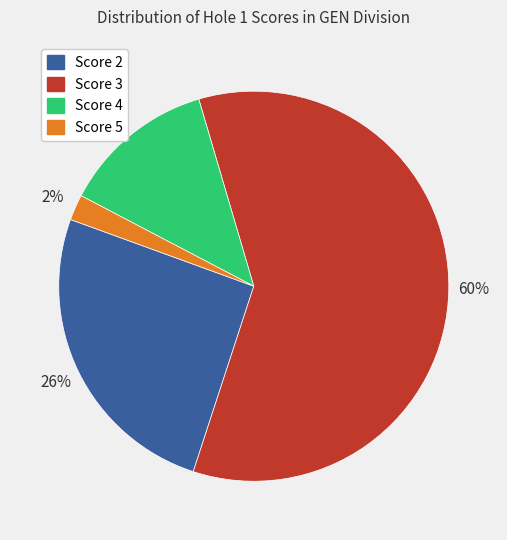

To the nearest percent, what portion does Score 5 represent?

2%